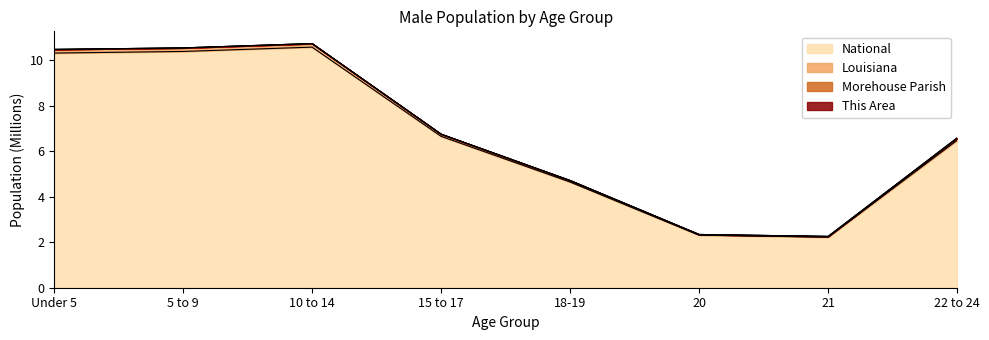

At which category is the sum across all series the highest?

10 to 14